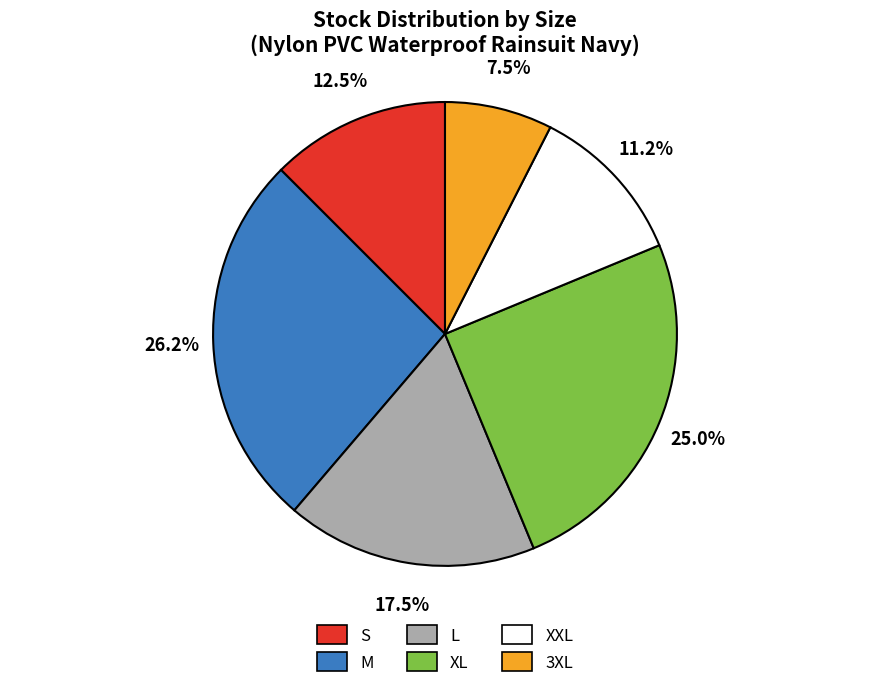

To the nearest percent, what is the combined percentage of XL and M?

51%